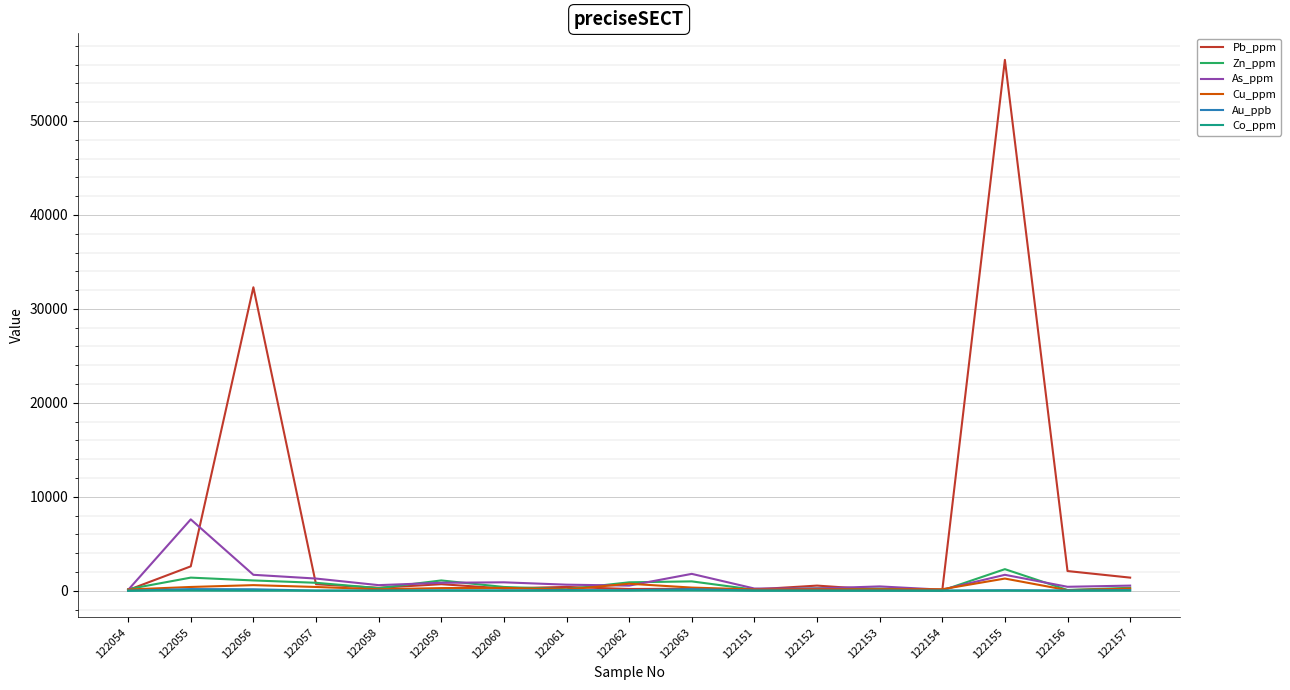

How many lines are shown in the chart?

6